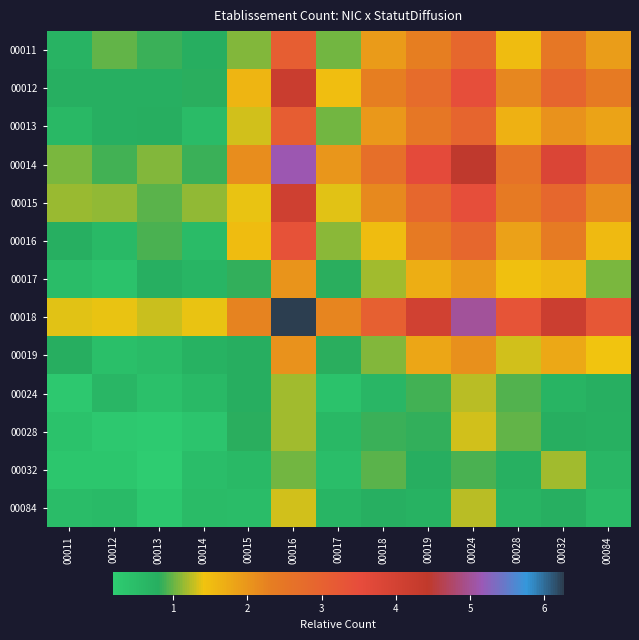

What is the minimum value shown in the chart?

0.2